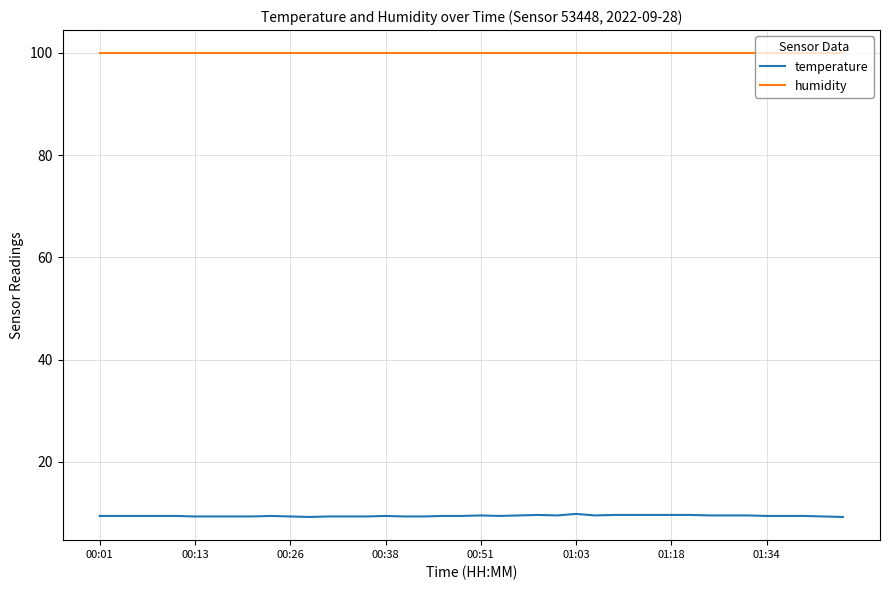

What is the average value of the temperature series?

9.4